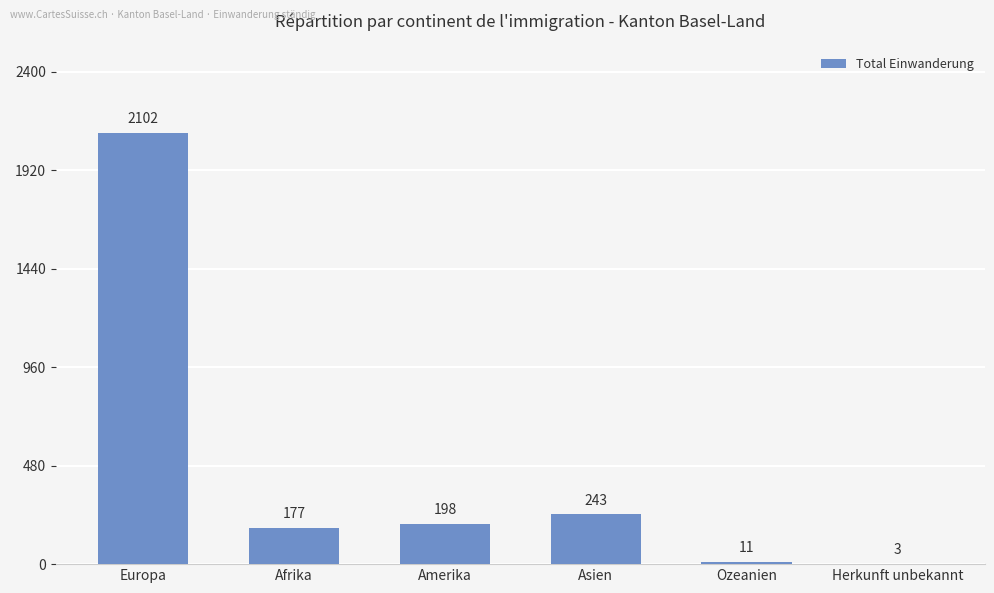

The value at Europa is 2102. True or false?

True